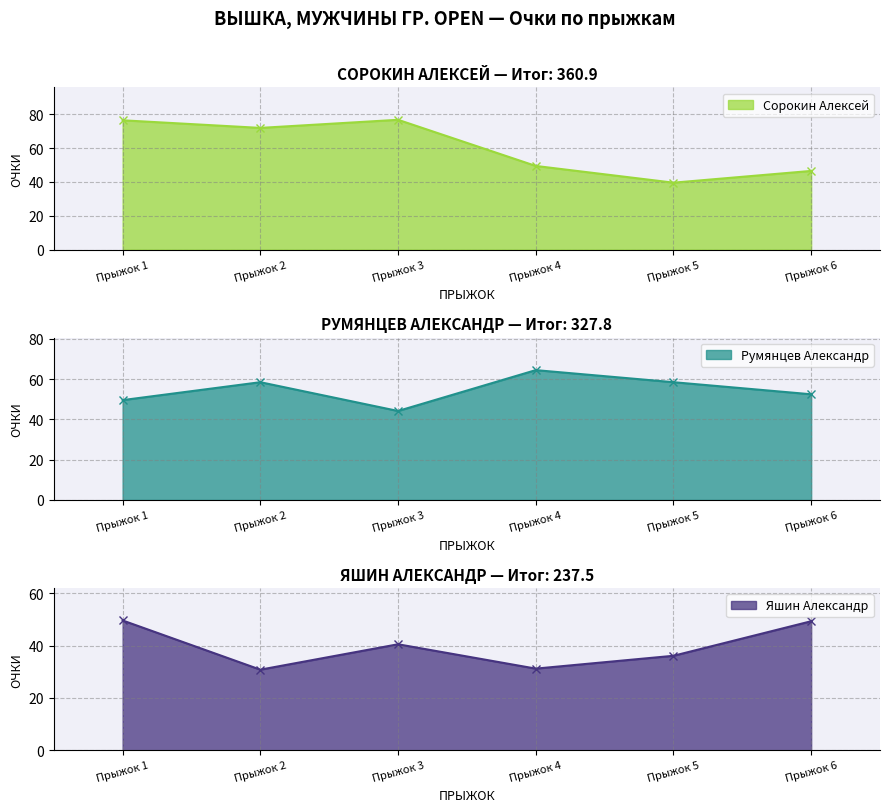

Reading right to left, transcribe all the data shown in this chart.

Сорокин Алексей: Прыжок 6=46.5	Прыжок 5=39.6	Прыжок 4=49.5	Прыжок 3=76.8	Прыжок 2=72.0	Прыжок 1=76.5
Румянцев Александр: Прыжок 6=52.5	Прыжок 5=58.5	Прыжок 4=64.5	Прыжок 3=44.2	Прыжок 2=58.5	Прыжок 1=49.6
Яшин Александр: Прыжок 6=49.3	Прыжок 5=36.1	Прыжок 4=31.2	Прыжок 3=40.5	Прыжок 2=30.8	Прыжок 1=49.6